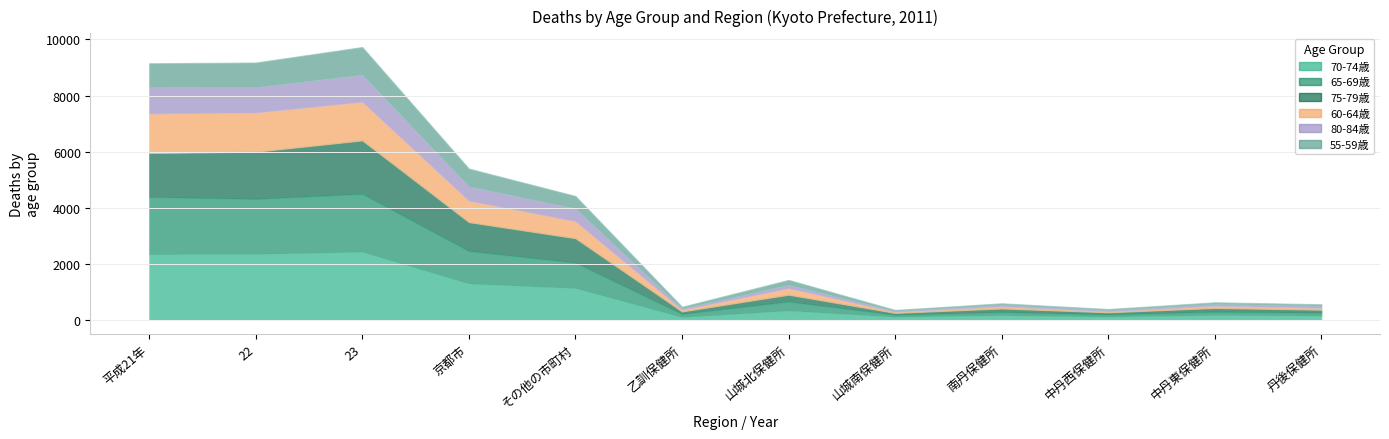

What is the value of the 70-74歳 point at the 1st from the left?

2338